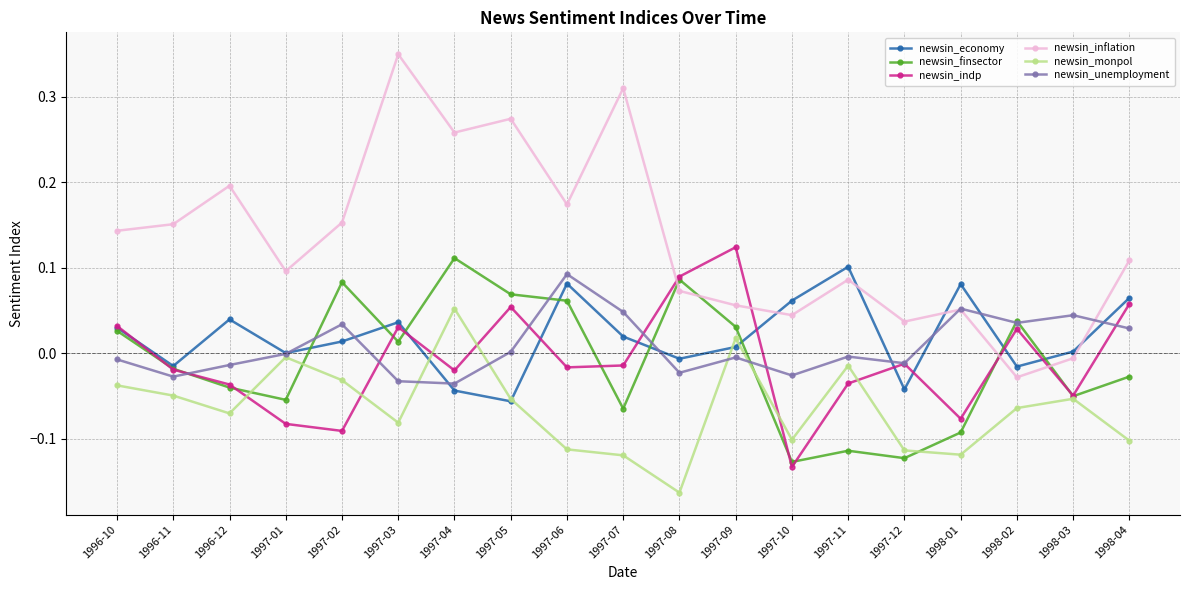

True or false: newsin_finsector has more than 2 points higher than both neighbors.

True